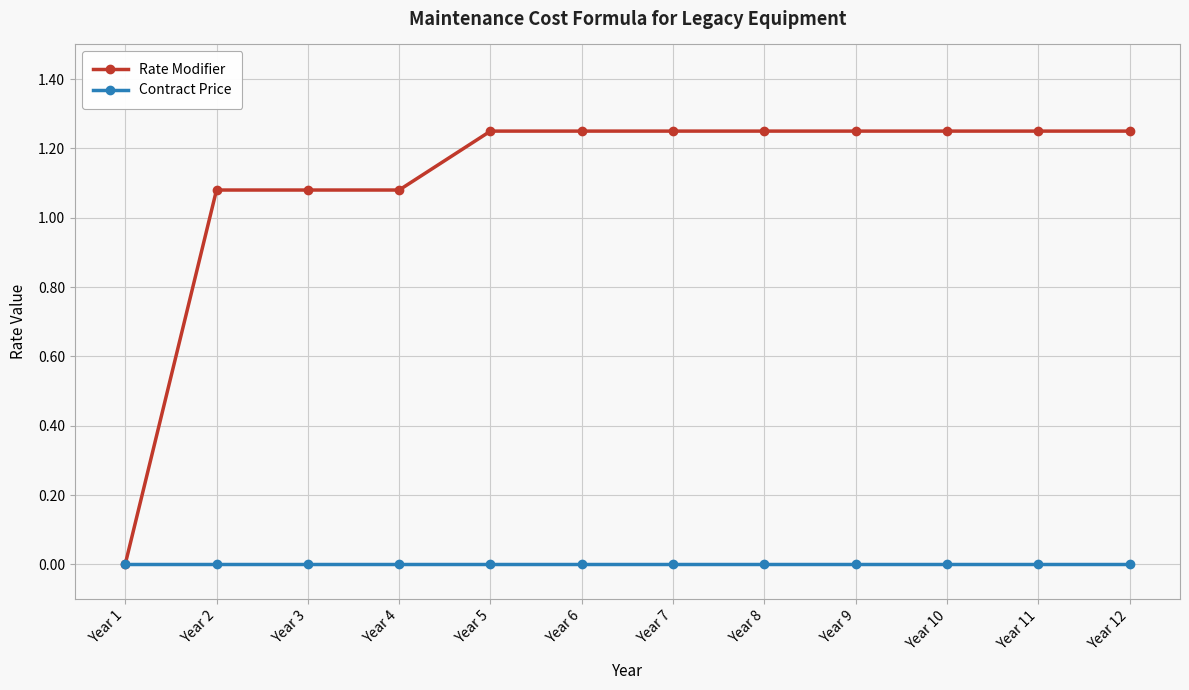

What are all the series names shown in the legend?

Rate Modifier, Contract Price